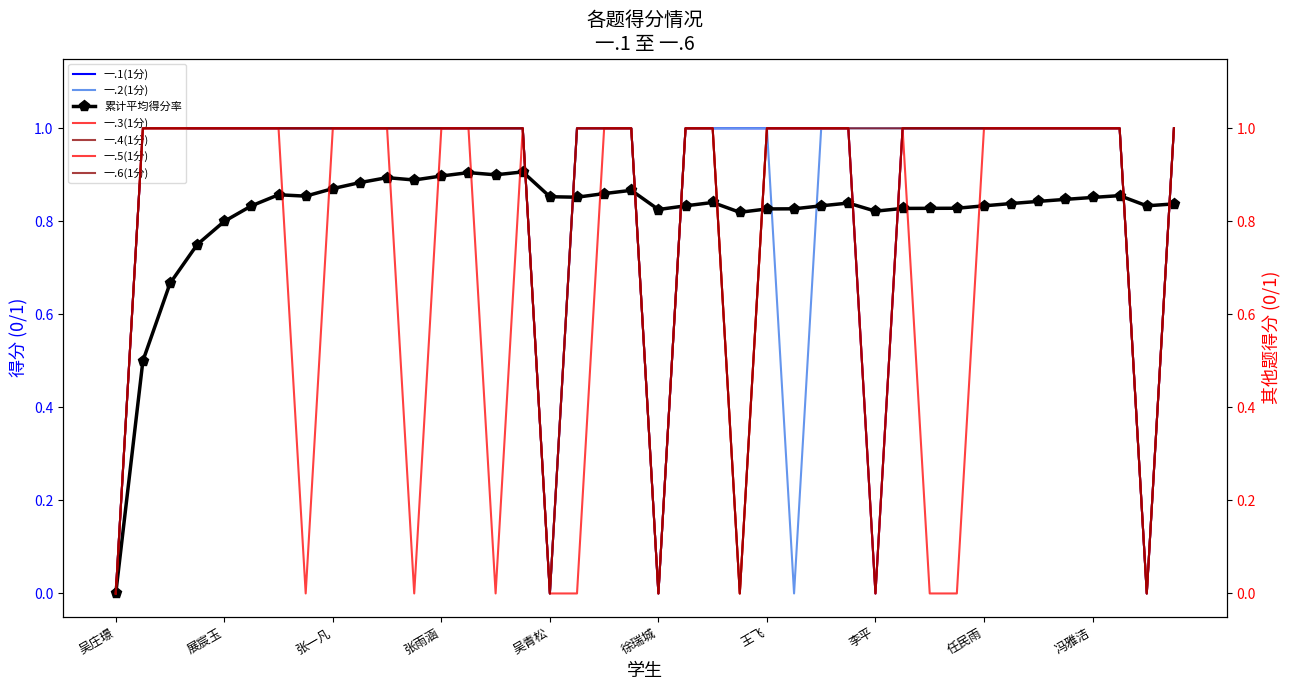

What is the maximum value for 一.2(1分)?

1.0